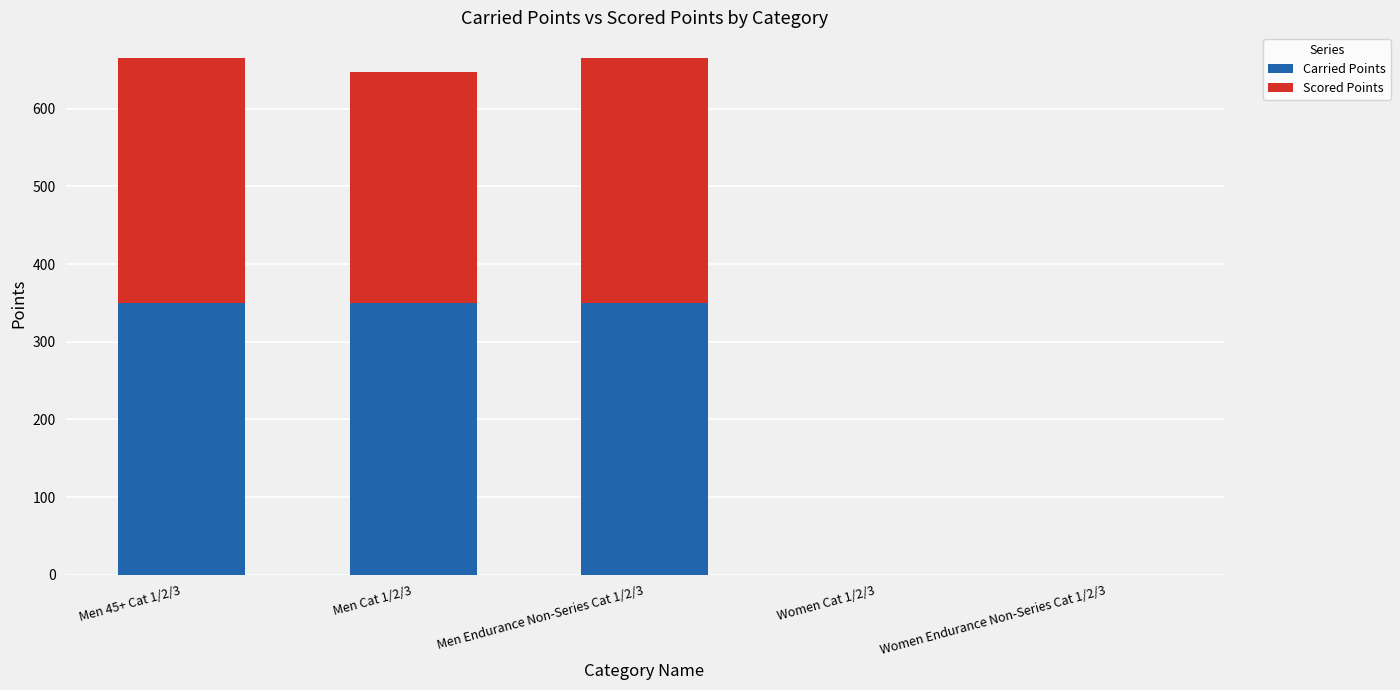

Reading right to left, what are the values for Carried Points?

Women Endurance Non-Series Cat 1/2/3=0.0	Women Cat 1/2/3=0.0	Men Endurance Non-Series Cat 1/2/3=350.0	Men Cat 1/2/3=350.0	Men 45+ Cat 1/2/3=350.0